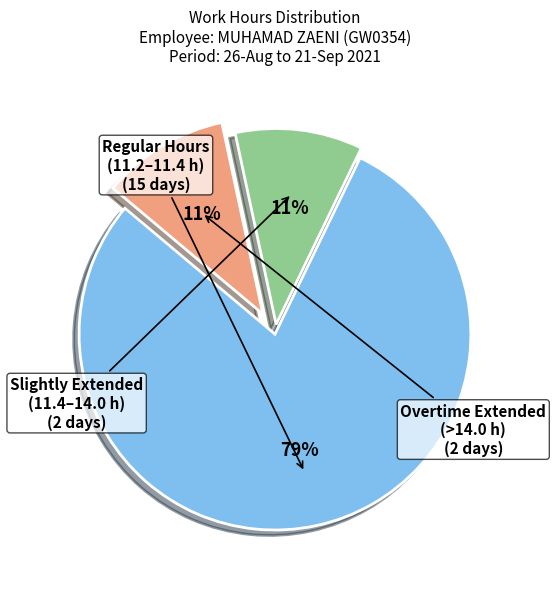

Which slice represents more than half of the pie?

Regular Hours (11.2–11.4 h)